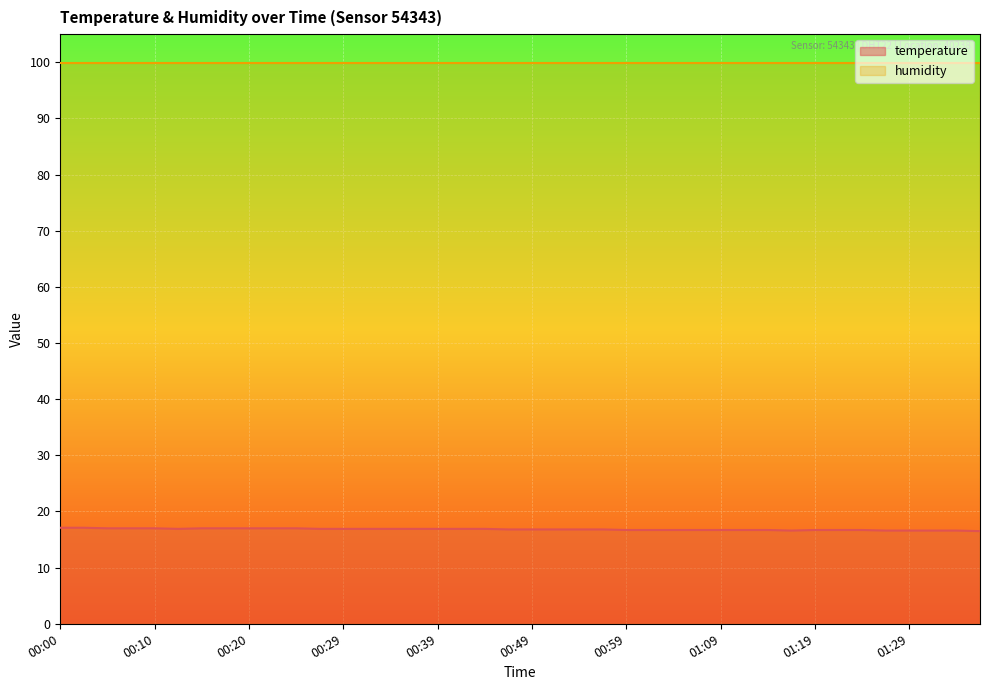

Where is the data nearest to the value 16?

01:36